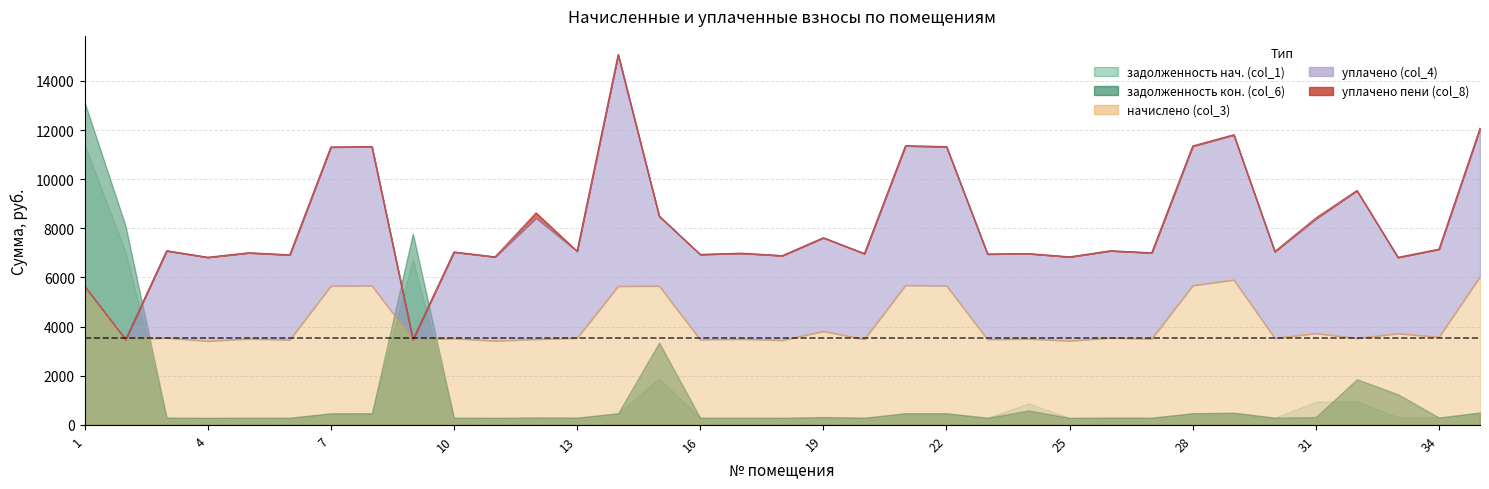

Which has a higher value, 5 or 9?

9